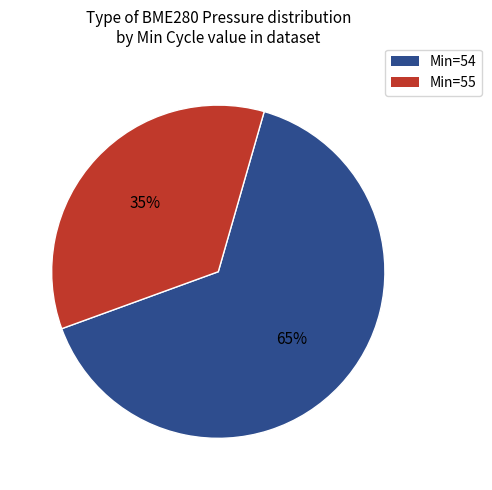

Is there any slice that represents more than half of the pie?

Yes